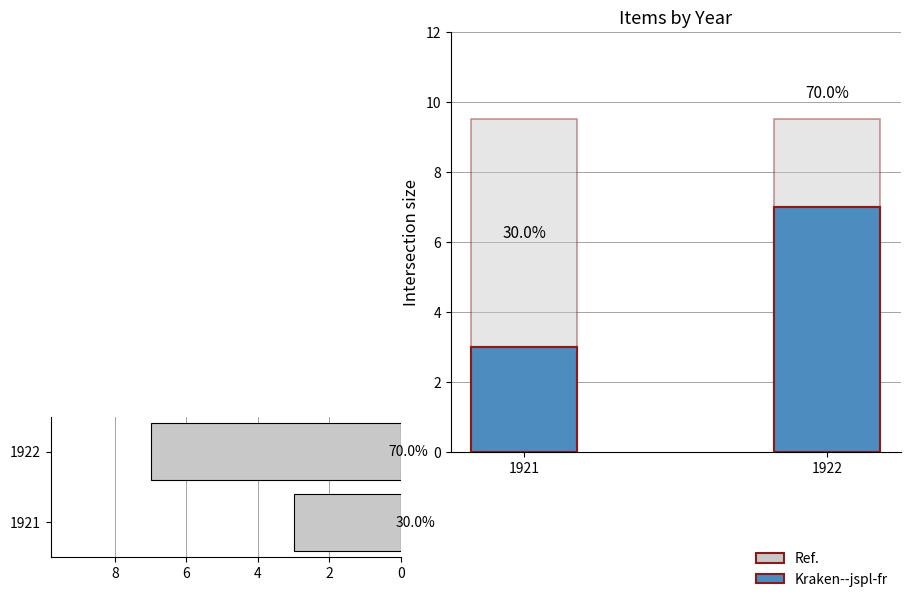

Reading left to right, transcribe all the data shown in this chart.

Kraken--jspl-fr: 1921=3.0	1922=7.0
Ref.: 1921=9.5	1922=9.5
set sizes: 1921=3.0	1922=7.0